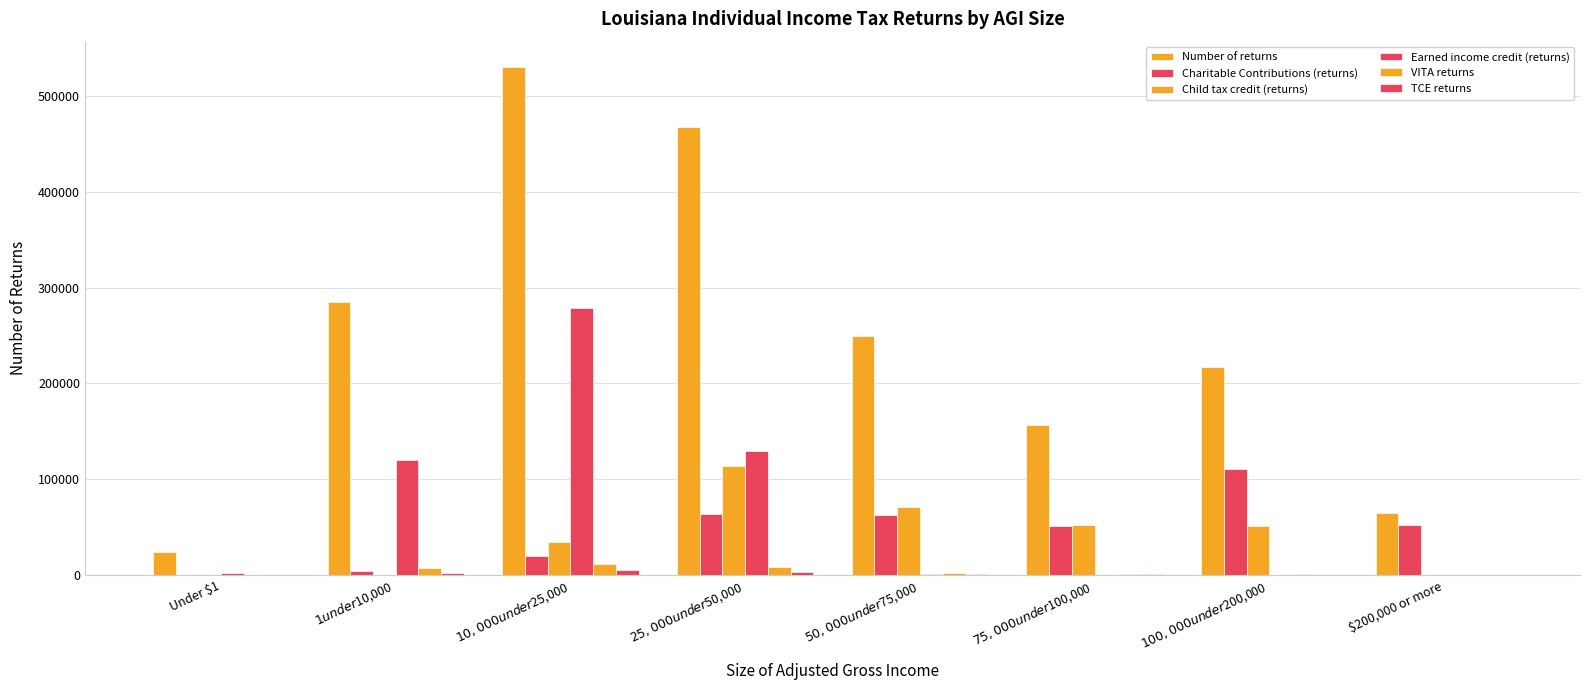

What is the greatest value displayed?

530320